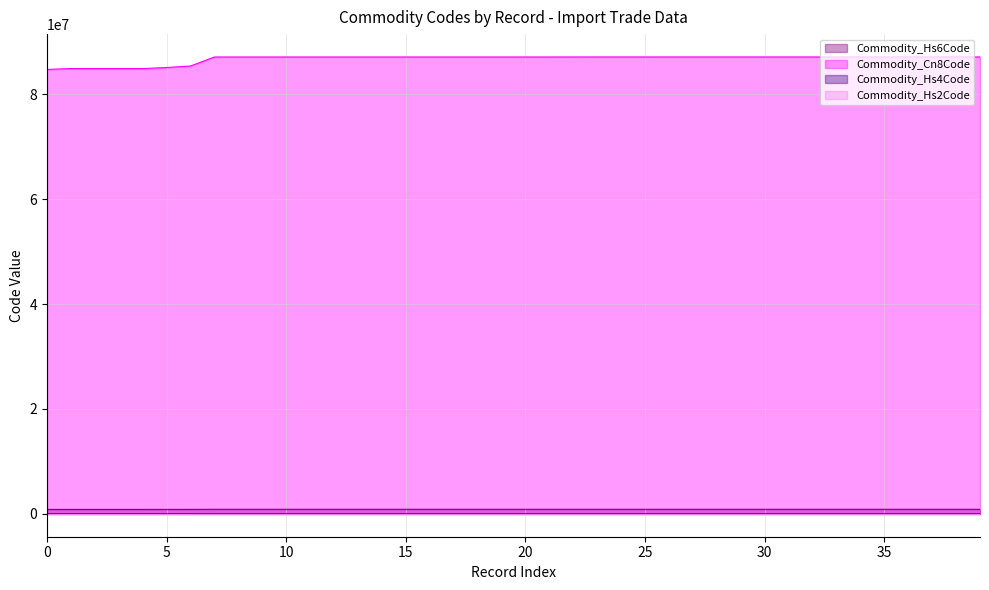

Which series has the largest total across all categories?

Commodity_Cn8Code